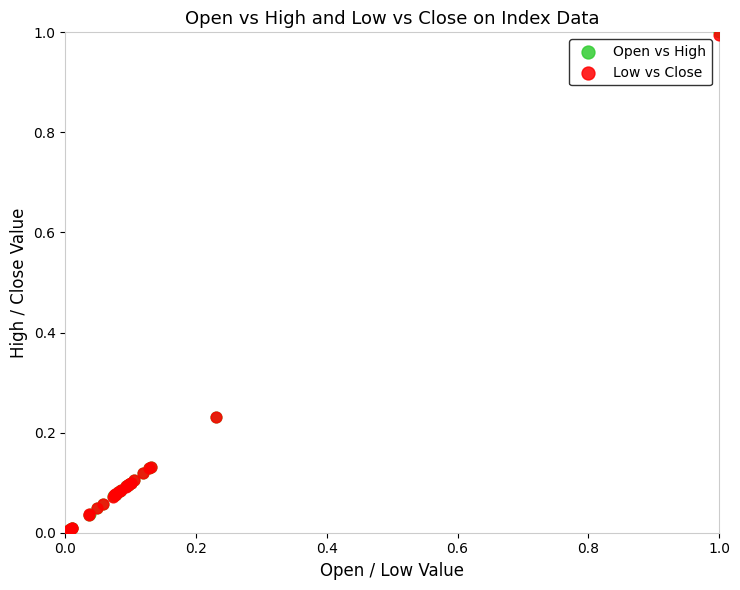

What are all the series names shown in the legend?

Open vs High, Low vs Close